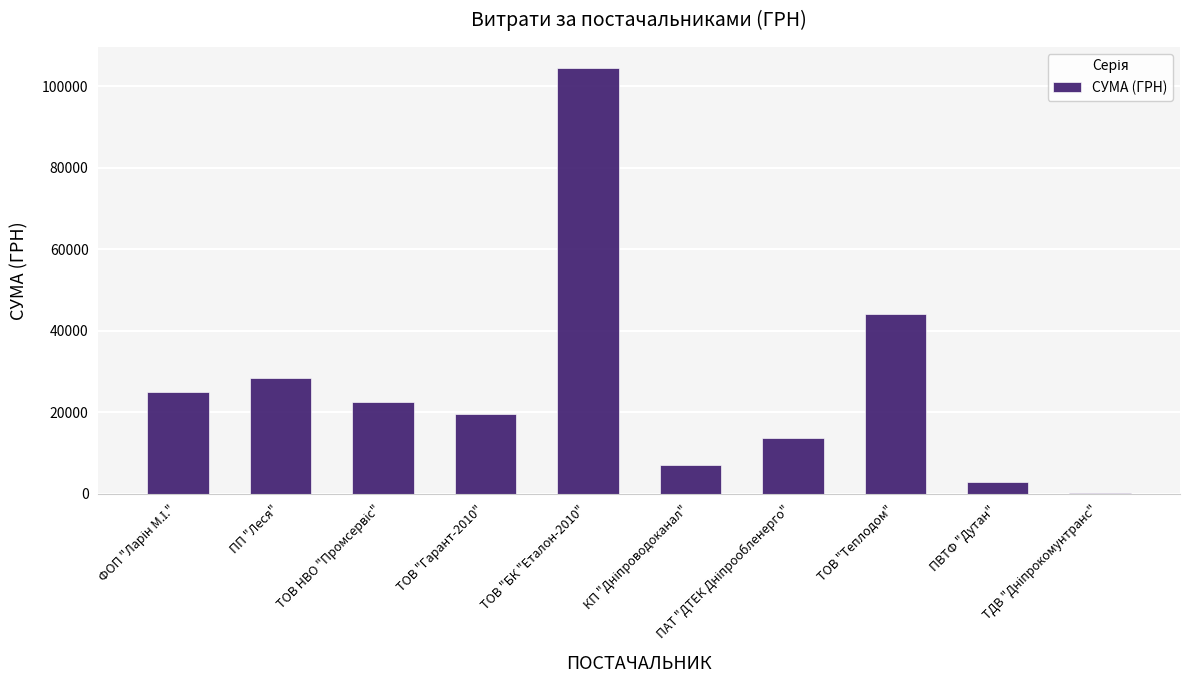

What is the sum of the values at ТОВ "БК "Еталон-2010" and ПП "Леся"?

132865.7